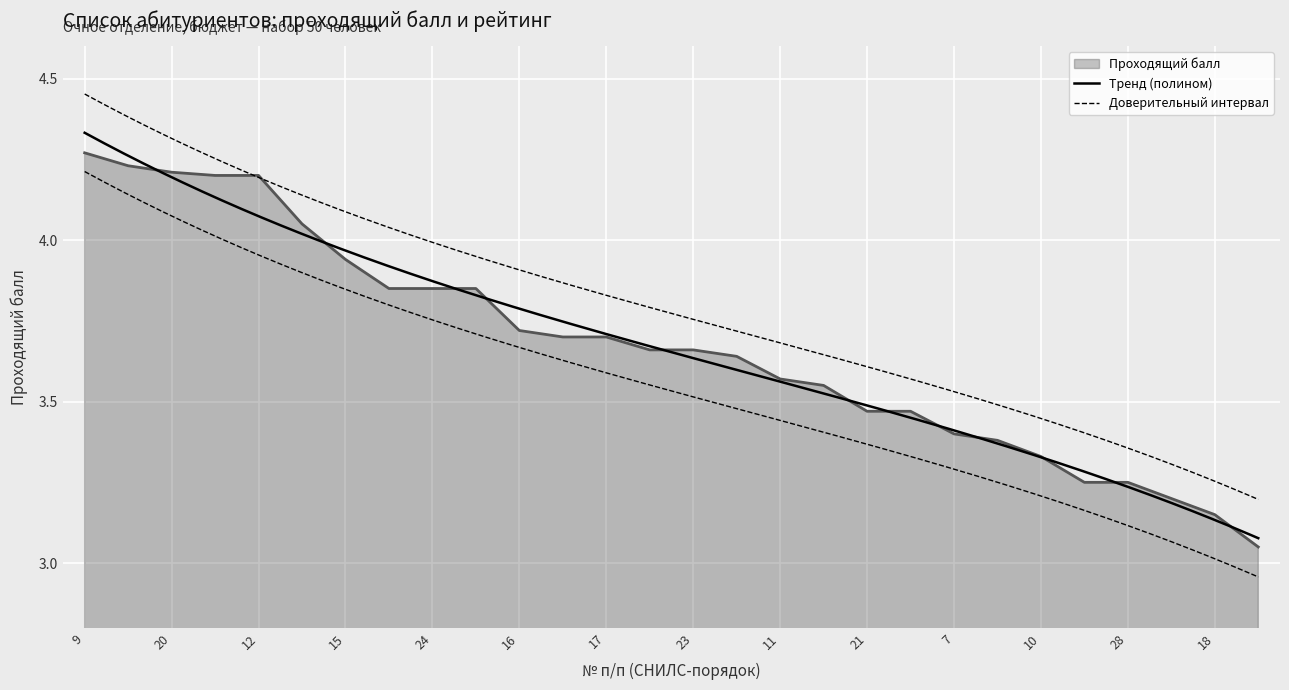

The value at 10 is 4.5. True or false?

False